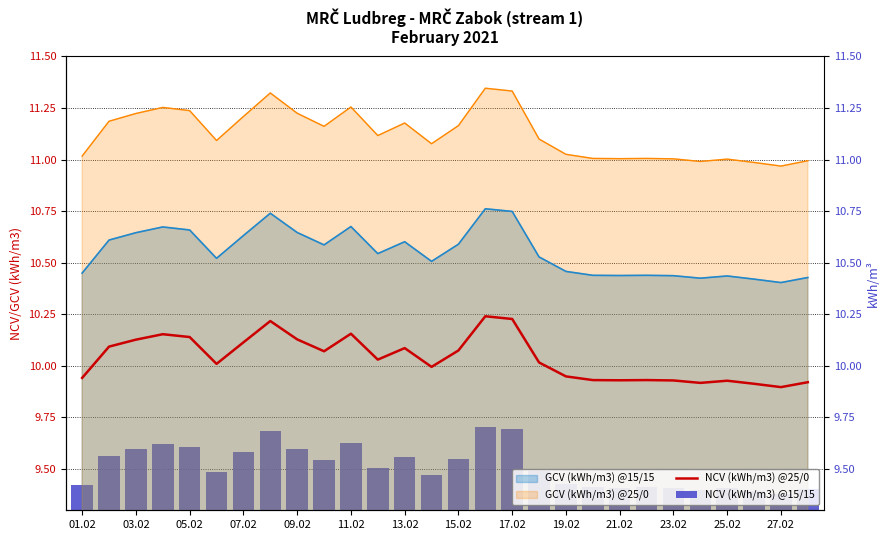

Does the chart contain any negative values?

No